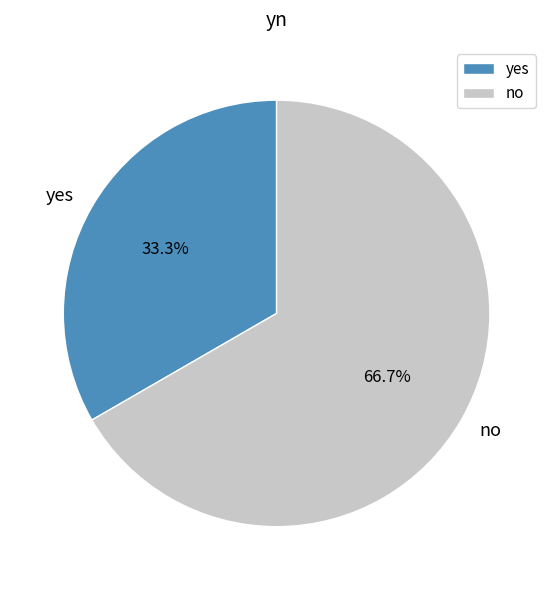

What percentage do yes and no together represent?

100.0%